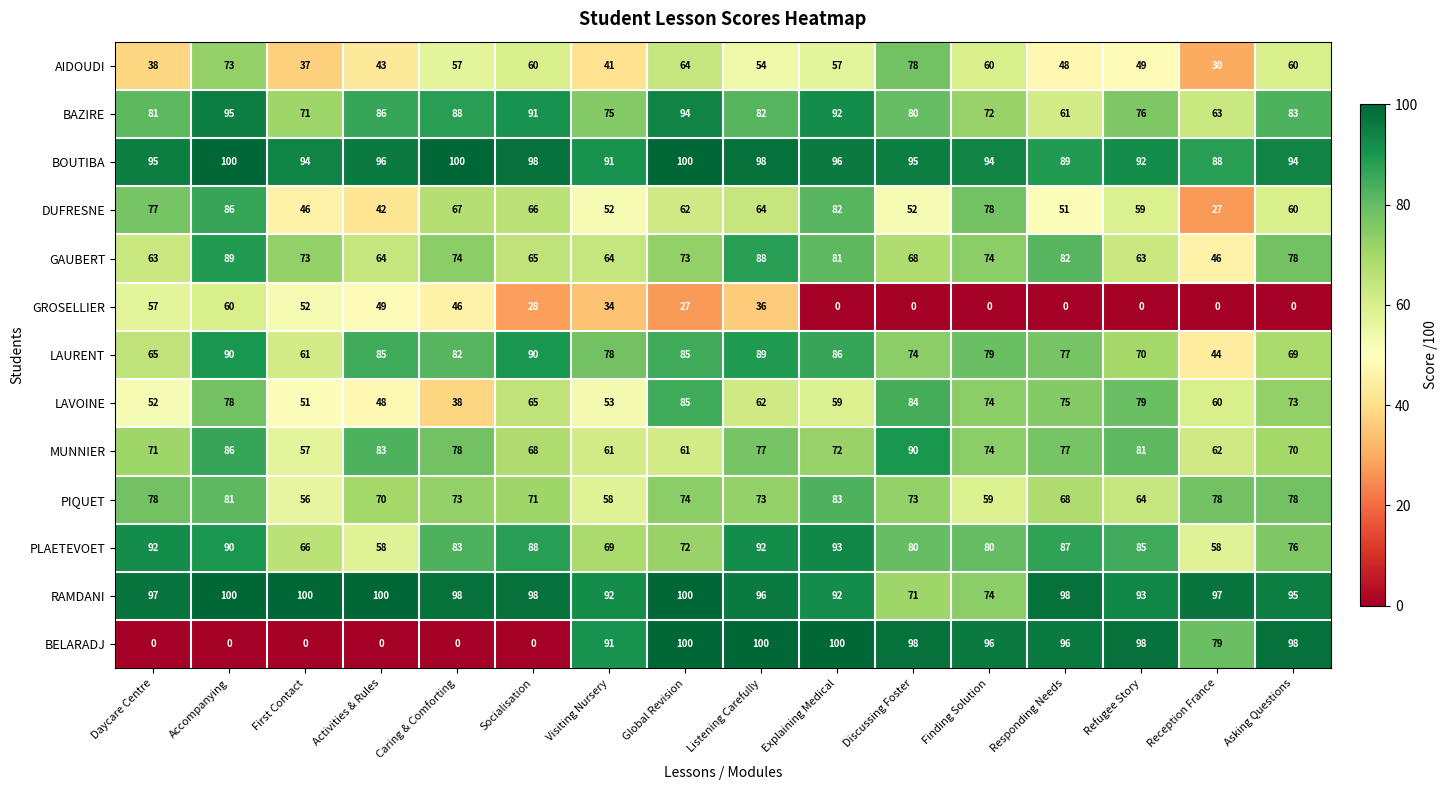

What is the spread (max minus min) of values at Accompanying?

100